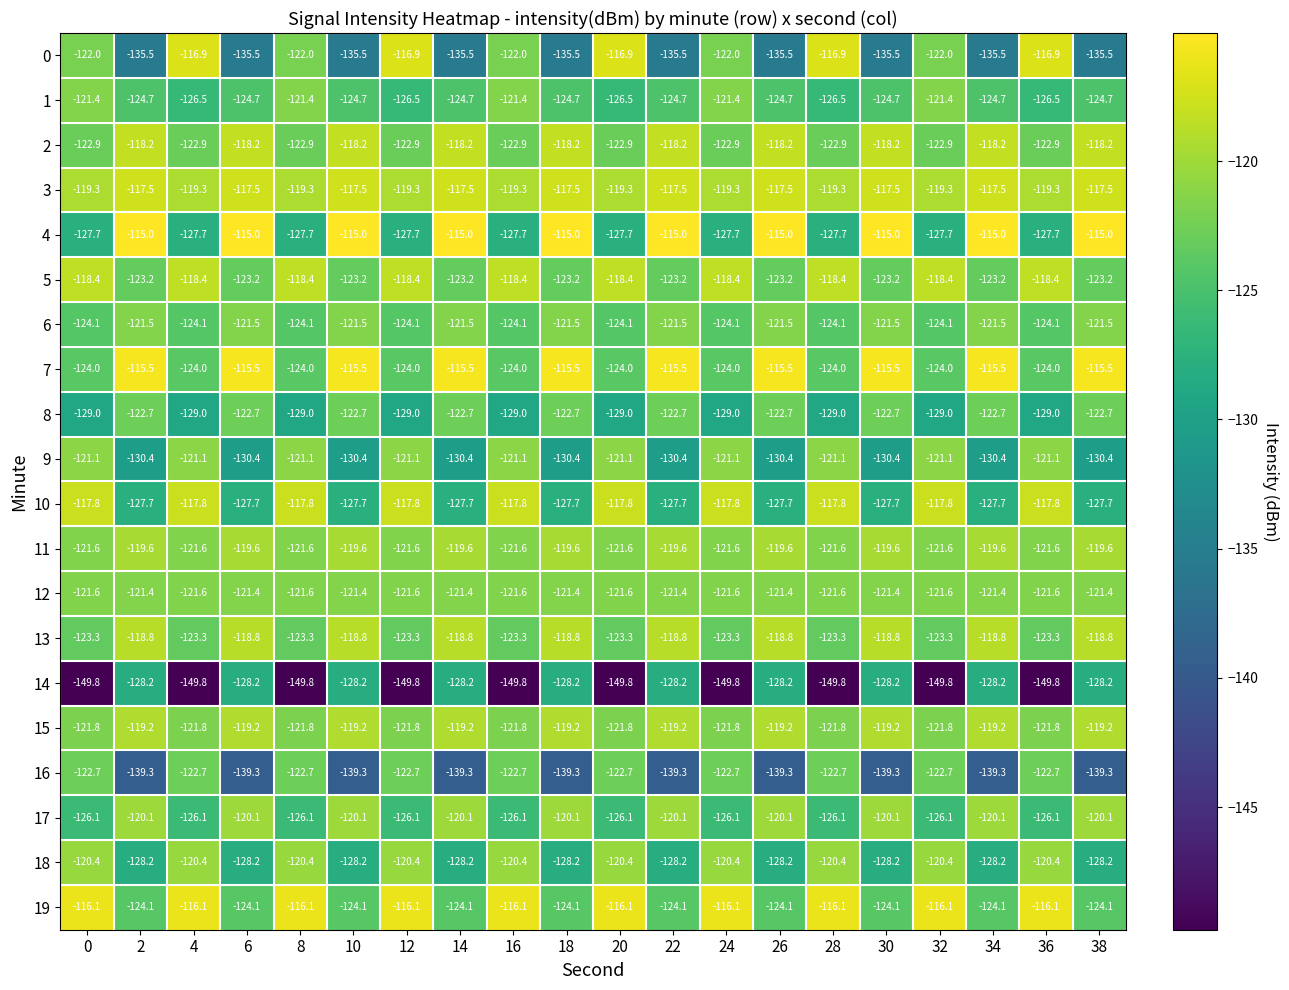

What is the spread (max minus min) of values at 18?

24.3